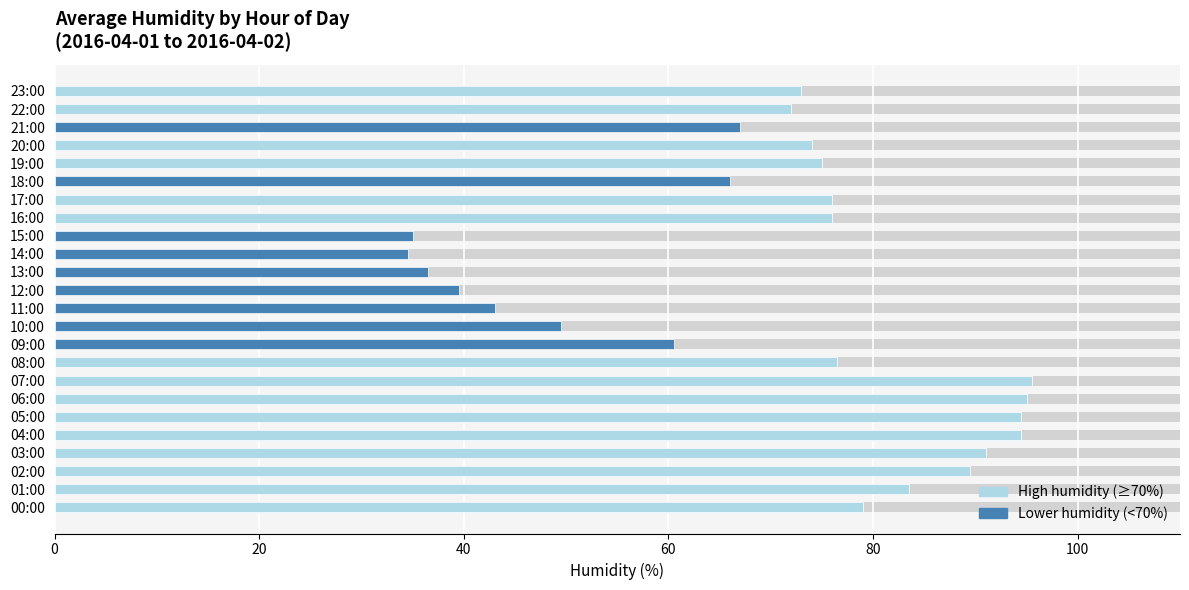

What is the average value?

69.9